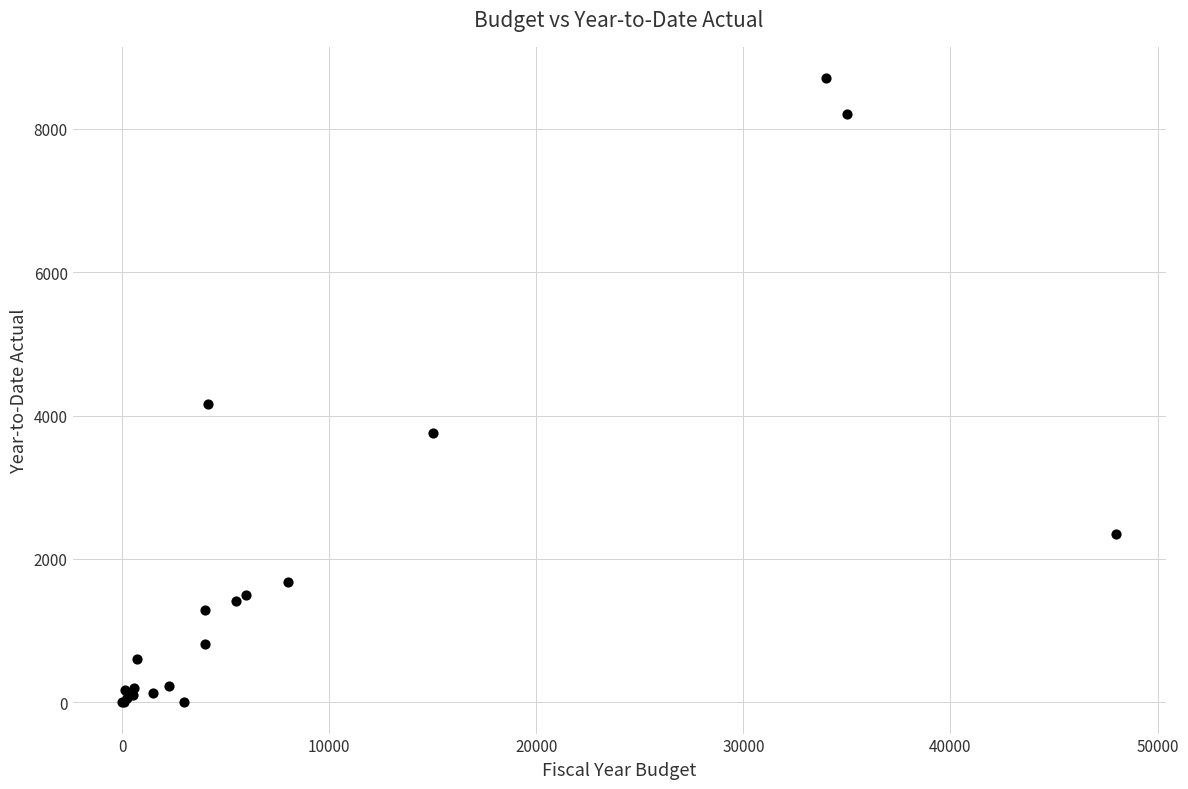

What Y value in the scatter plot is closest to 4353?

4155.0